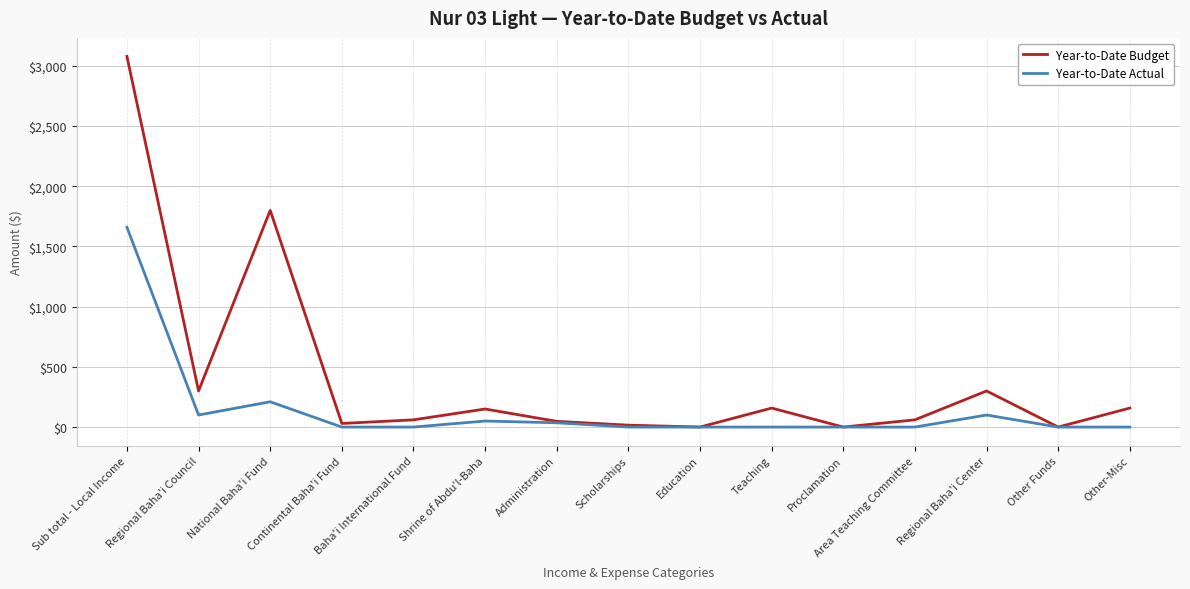

Is the value of Year-to-Date Actual at Baha'i International Fund greater than the value of Year-to-Date Budget at Continental Baha'i Fund?

No